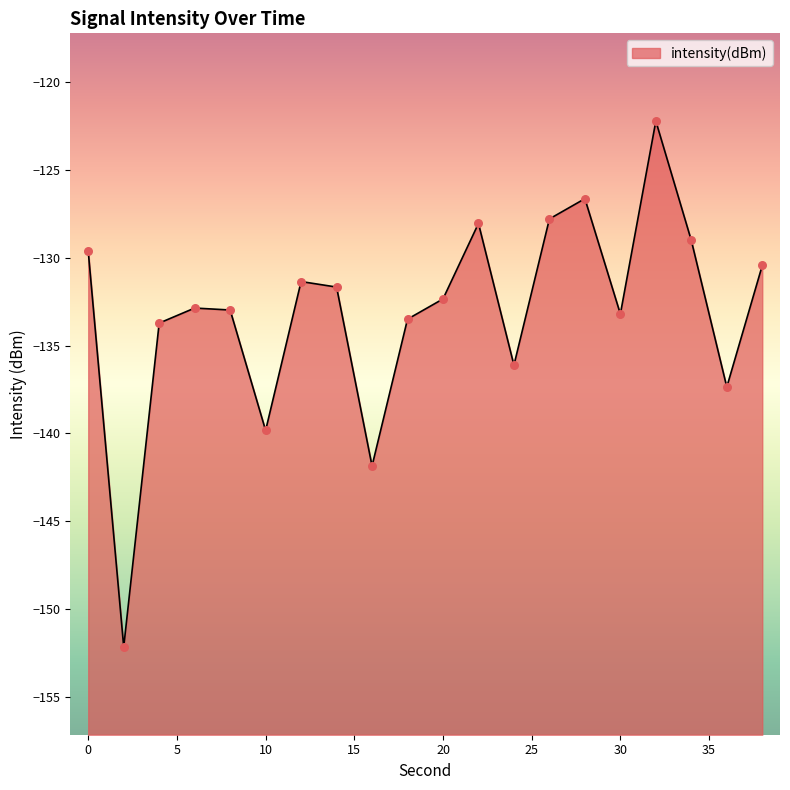

Which has a higher value, 6 or 4?

6